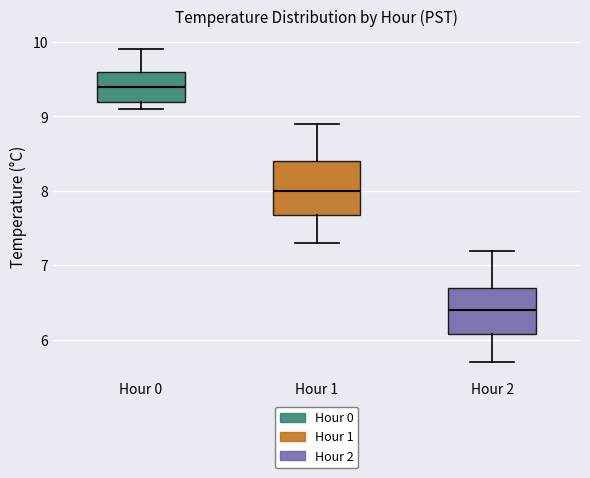

Reading left to right, read every box against the y-axis: the position of its median line, the range the box covers, and the ends of its whiskers. The values are not printed on the chart, so give them approximately, as read against the axis.

Hour 0: median 9.4, box 9.2 to 9.6, whiskers 9.1 to 9.9
Hour 1: median 8.0, box 7.7 to 8.4, whiskers 7.3 to 8.9
Hour 2: median 6.4, box 6.1 to 6.7, whiskers 5.7 to 7.2